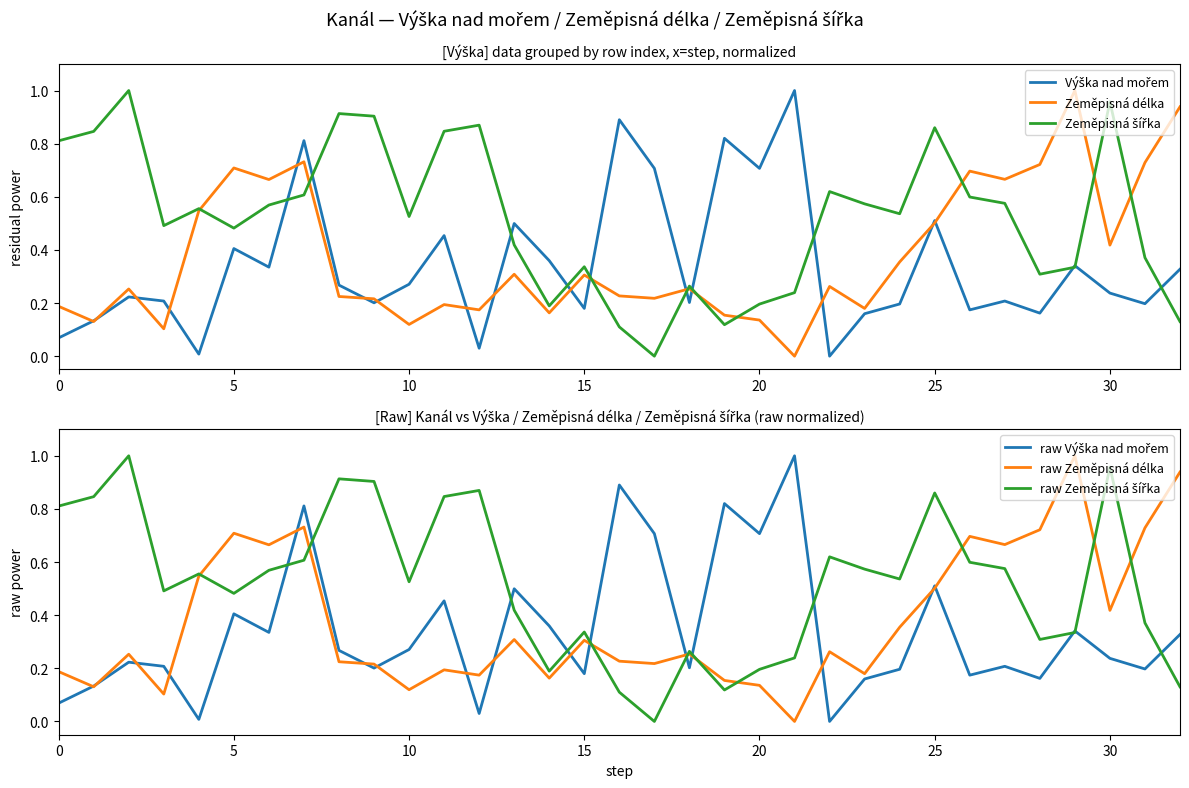

Reading left to right, list all the values displayed in this chart.

Výška nad mořem: 0.1	0.1	0.2	0.2	0.0	0.4	0.3	0.8	0.3	0.2	0.3	0.5	0.0	0.5	0.4	0.2	0.9	0.7	0.2	0.8	0.7	1.0	0.0	0.2	0.2	0.5	0.2	0.2	0.2	0.3	0.2	0.2	0.3
Zeměpisná délka: 0.2	0.1	0.3	0.1	0.5	0.7	0.7	0.7	0.2	0.2	0.1	0.2	0.2	0.3	0.2	0.3	0.2	0.2	0.3	0.2	0.1	0.0	0.3	0.2	0.4	0.5	0.7	0.7	0.7	1.0	0.4	0.7	0.9
Zeměpisná šířka: 0.8	0.8	1.0	0.5	0.6	0.5	0.6	0.6	0.9	0.9	0.5	0.8	0.9	0.4	0.2	0.3	0.1	0.0	0.3	0.1	0.2	0.2	0.6	0.6	0.5	0.9	0.6	0.6	0.3	0.3	1.0	0.4	0.1
raw Výška nad mořem: 0.1	0.1	0.2	0.2	0.0	0.4	0.3	0.8	0.3	0.2	0.3	0.5	0.0	0.5	0.4	0.2	0.9	0.7	0.2	0.8	0.7	1.0	0.0	0.2	0.2	0.5	0.2	0.2	0.2	0.3	0.2	0.2	0.3
raw Zeměpisná délka: 0.2	0.1	0.3	0.1	0.5	0.7	0.7	0.7	0.2	0.2	0.1	0.2	0.2	0.3	0.2	0.3	0.2	0.2	0.3	0.2	0.1	0.0	0.3	0.2	0.4	0.5	0.7	0.7	0.7	1.0	0.4	0.7	0.9
raw Zeměpisná šířka: 0.8	0.8	1.0	0.5	0.6	0.5	0.6	0.6	0.9	0.9	0.5	0.8	0.9	0.4	0.2	0.3	0.1	0.0	0.3	0.1	0.2	0.2	0.6	0.6	0.5	0.9	0.6	0.6	0.3	0.3	1.0	0.4	0.1